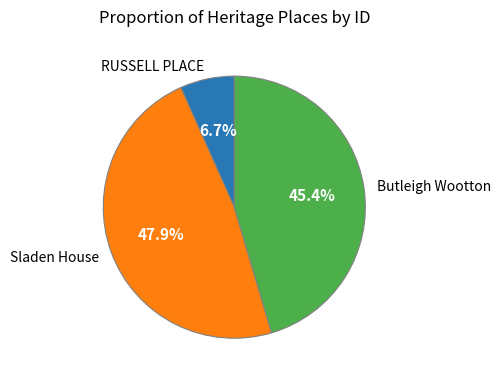

Does RUSSELL PLACE account for over 50% of the chart?

No